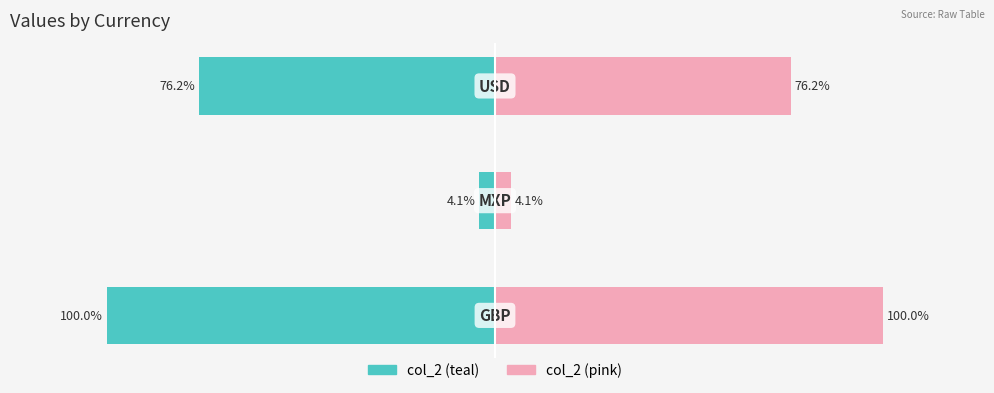

Reading left to right, list all the values displayed in this chart.

col_2 (left): -1.0	-0.0	-0.8
col_2 (right): 1.0	0.0	0.8